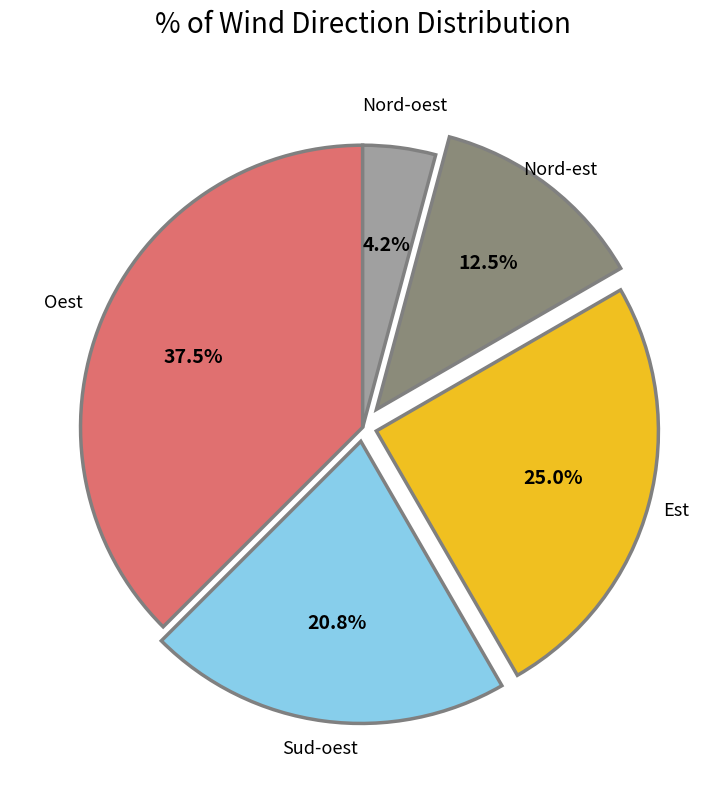

The Est slice represents 17% of the pie. True or false?

False